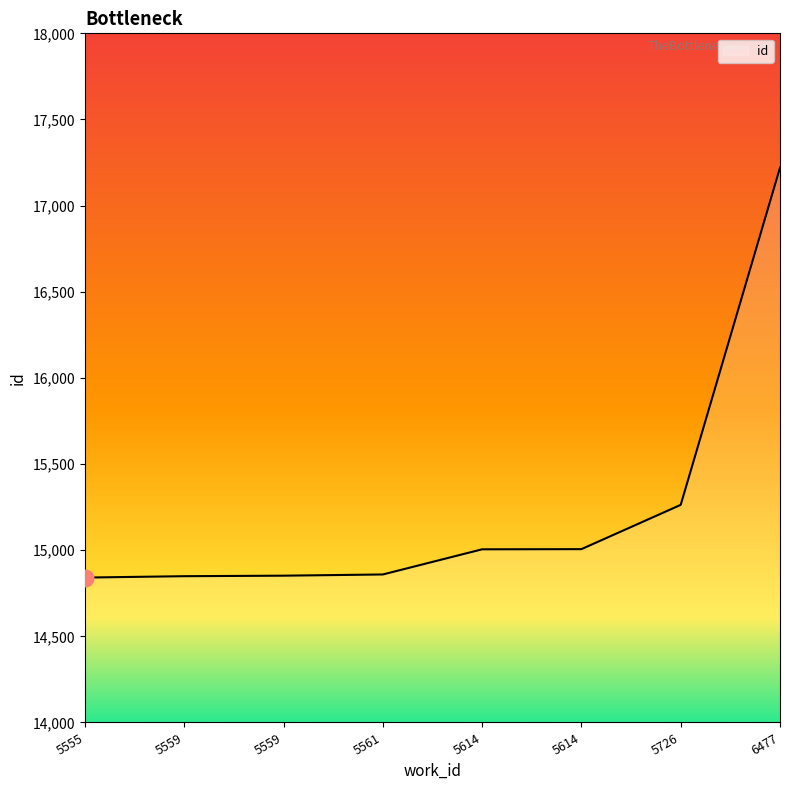

How many lines are shown in the chart?

1